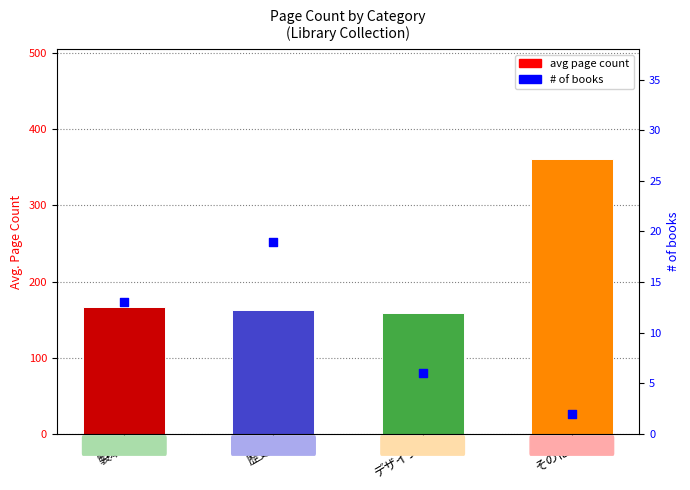

Which series reaches the minimum Y coordinate?

# of books